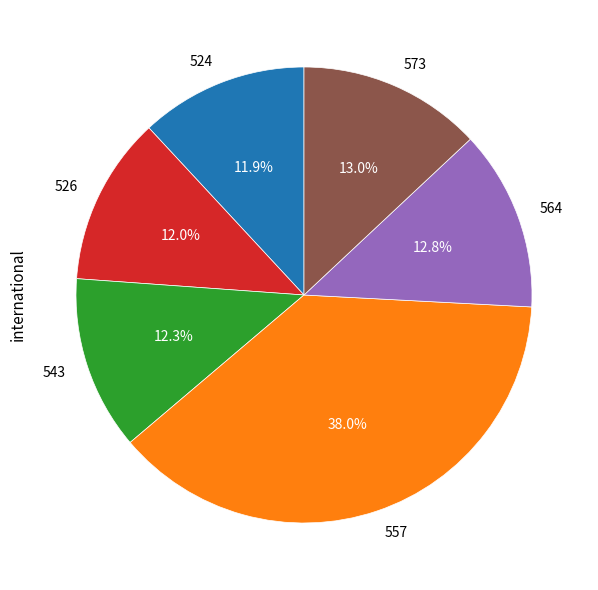

Does 526 represent more than half of the total?

No